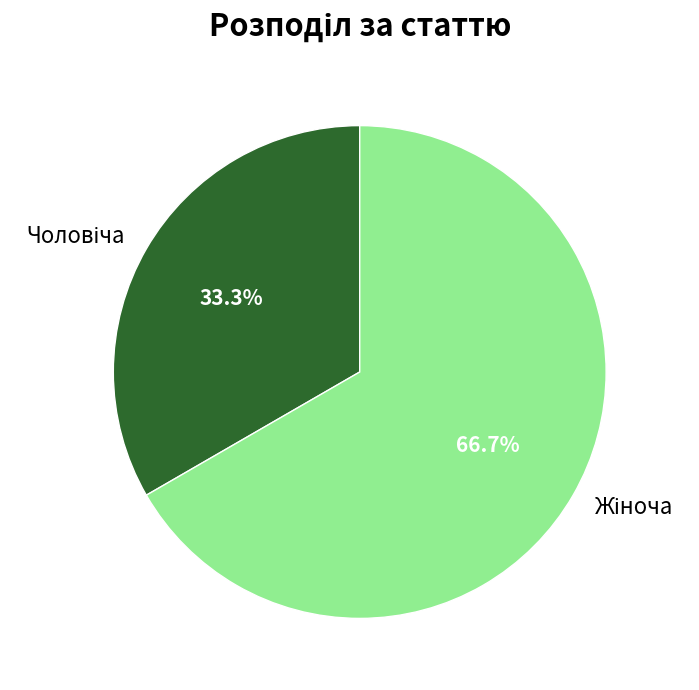

Is there any slice that represents more than half of the pie?

Yes